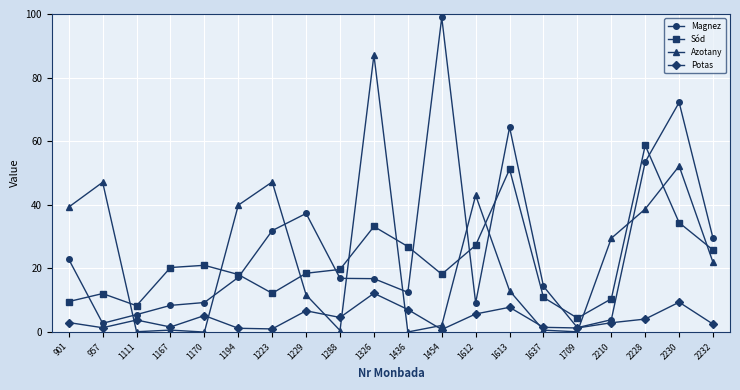

At which category does Magnez reach its first local valley?

957